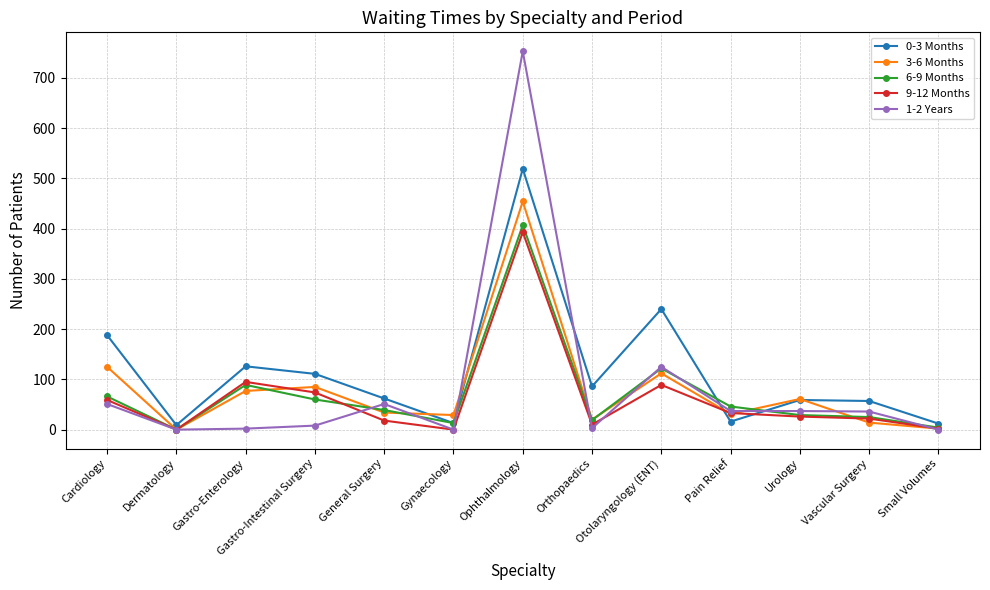

At which label is 6-9 Months closest to 203?

Otolaryngology (ENT)